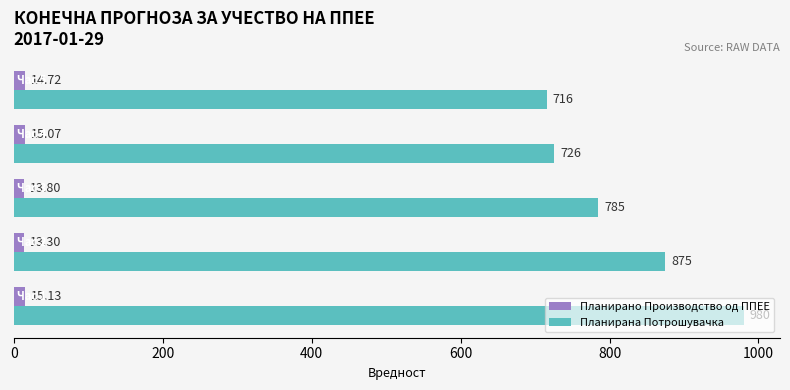

List the series in order of their peak value, lowest first.

Планирано Производство од ППЕЕ, Планирана Потрошувачка